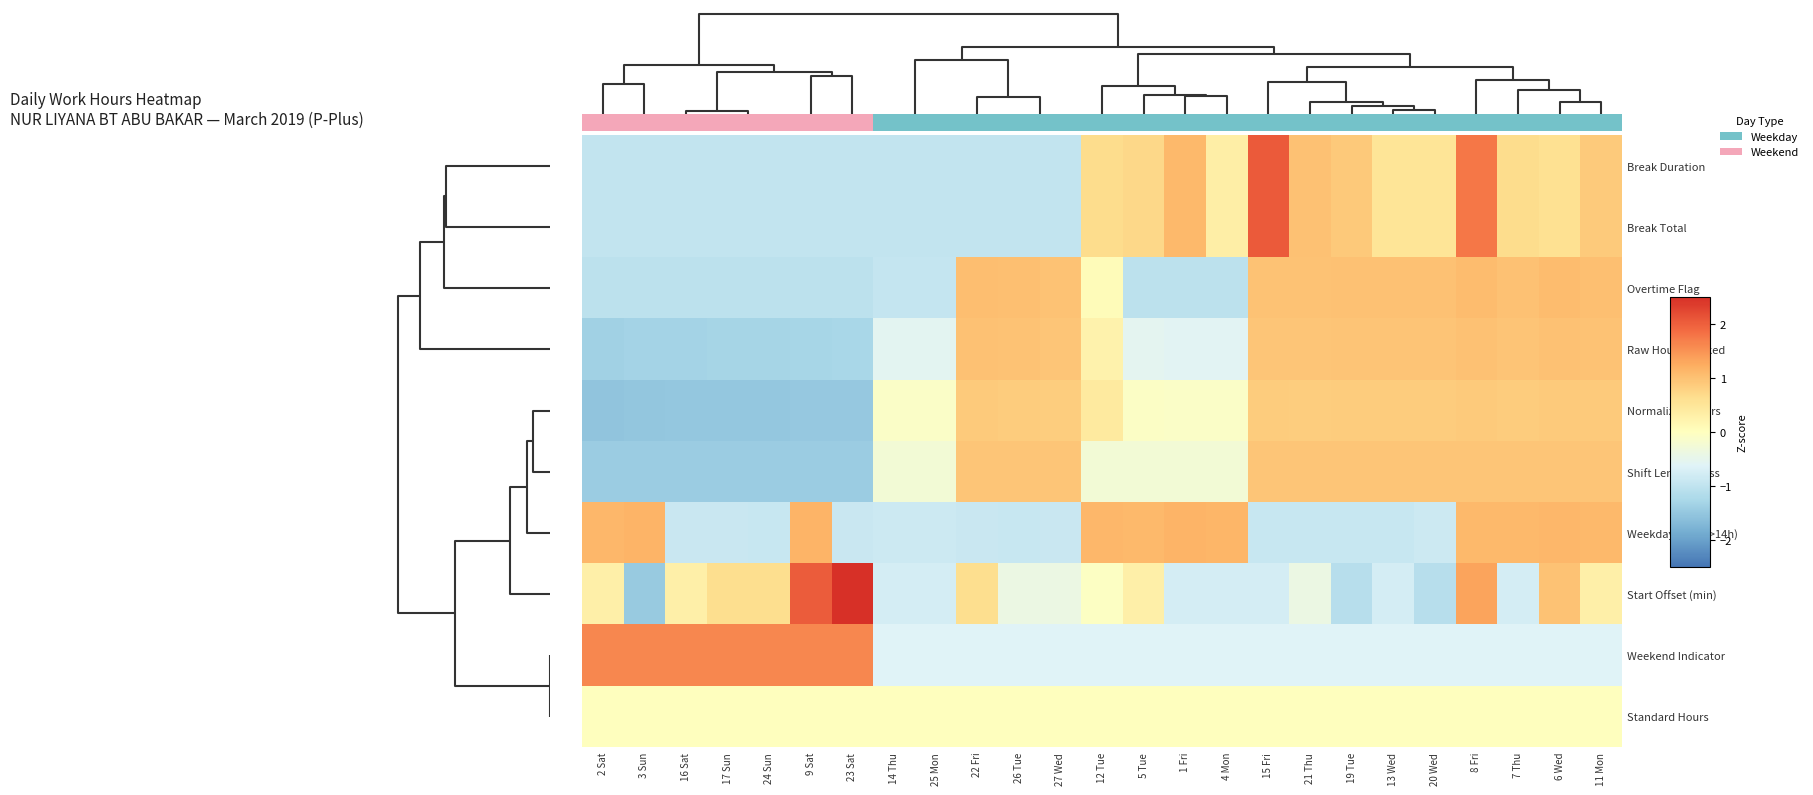

Read the Weekday Long (>14h) value at 23 Sat.

-0.9